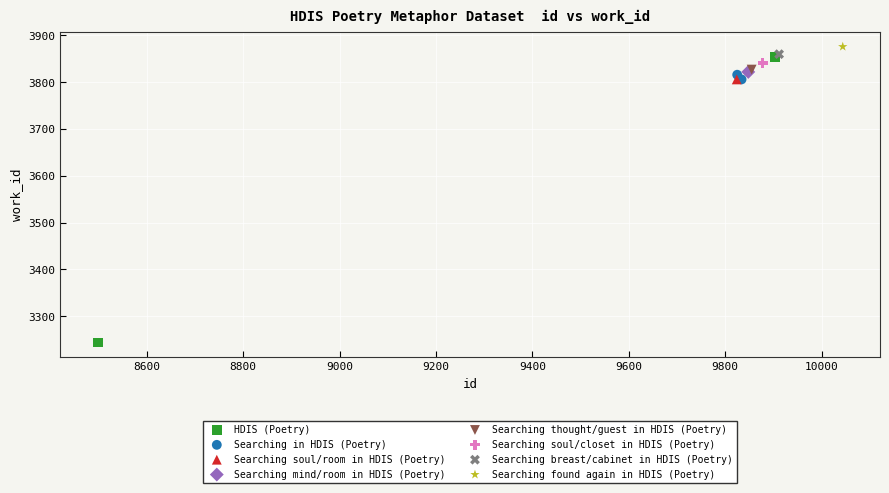

What are all the series names shown in the legend?

HDIS (Poetry), Searching in HDIS (Poetry), Searching soul/room in HDIS (Poetry), Searching mind/room in HDIS (Poetry), Searching thought/guest in HDIS (Poetry), Searching soul/closet in HDIS (Poetry), Searching breast/cabinet in HDIS (Poetry), Searching found again in HDIS (Poetry)